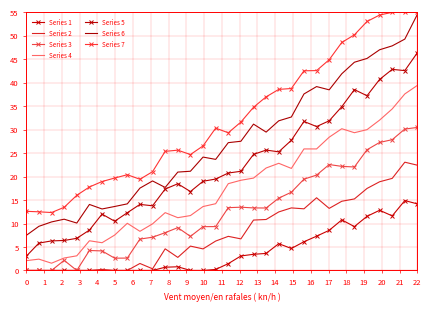

What is the minimum value shown in the chart?

0.0